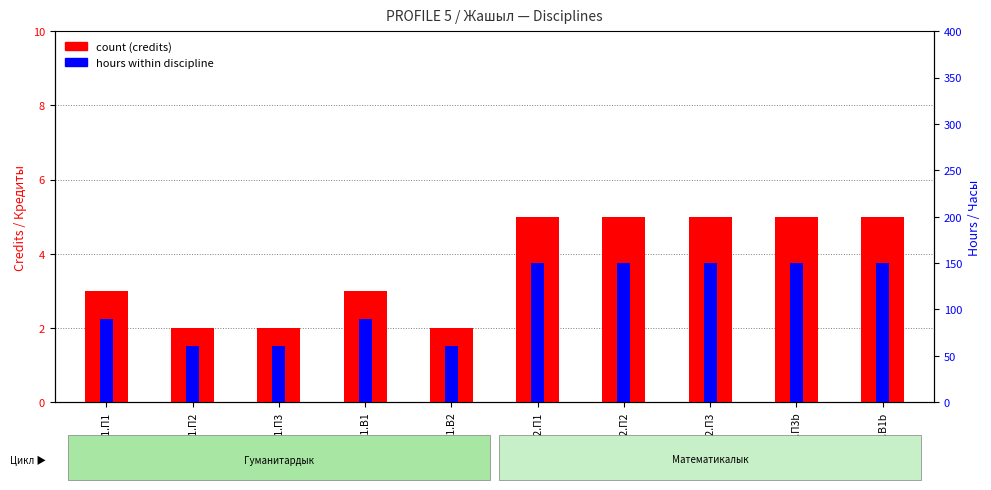

At which category is the sum across all series the highest?

Б1.2.П1